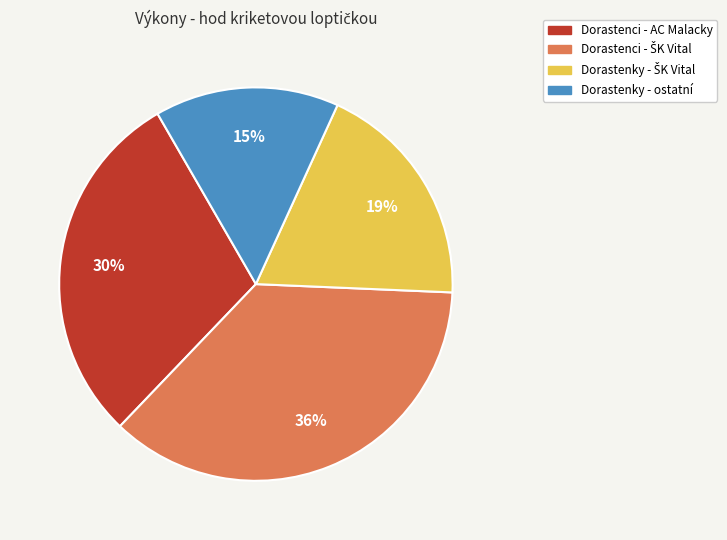

Is there any slice that represents more than half of the pie?

No